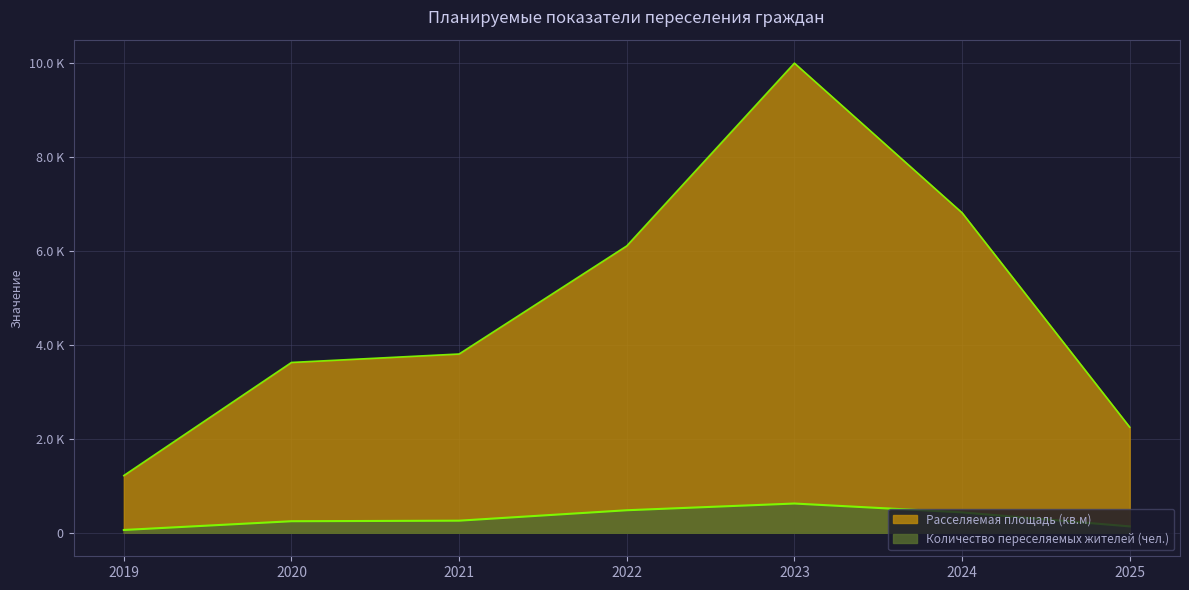

Which series has the largest total across all categories?

Расселяемая площадь (кв.м)